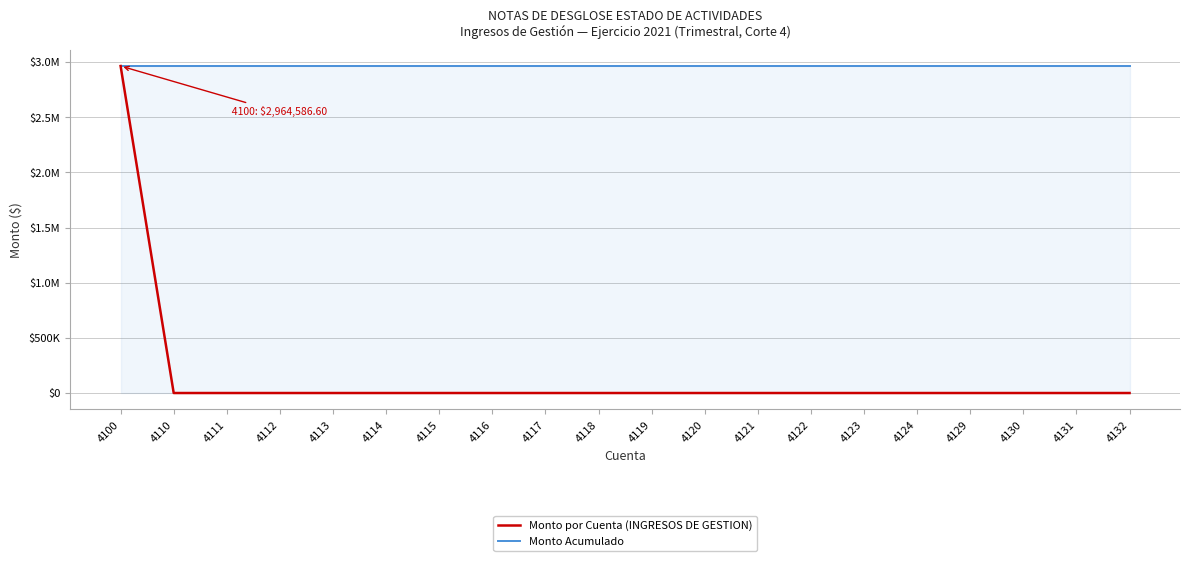

At which category does the chart reach its peak across all series?

4100